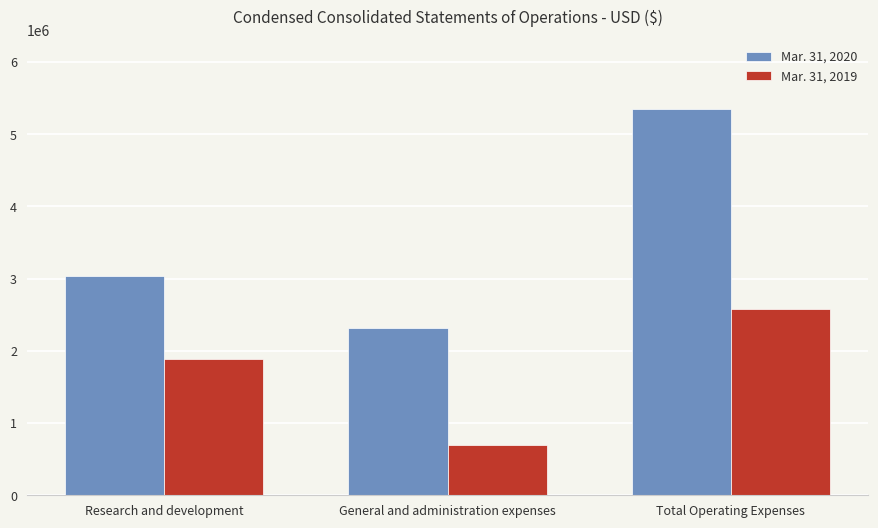

List the series in order of their peak value, highest first.

Mar. 31, 2020, Mar. 31, 2019